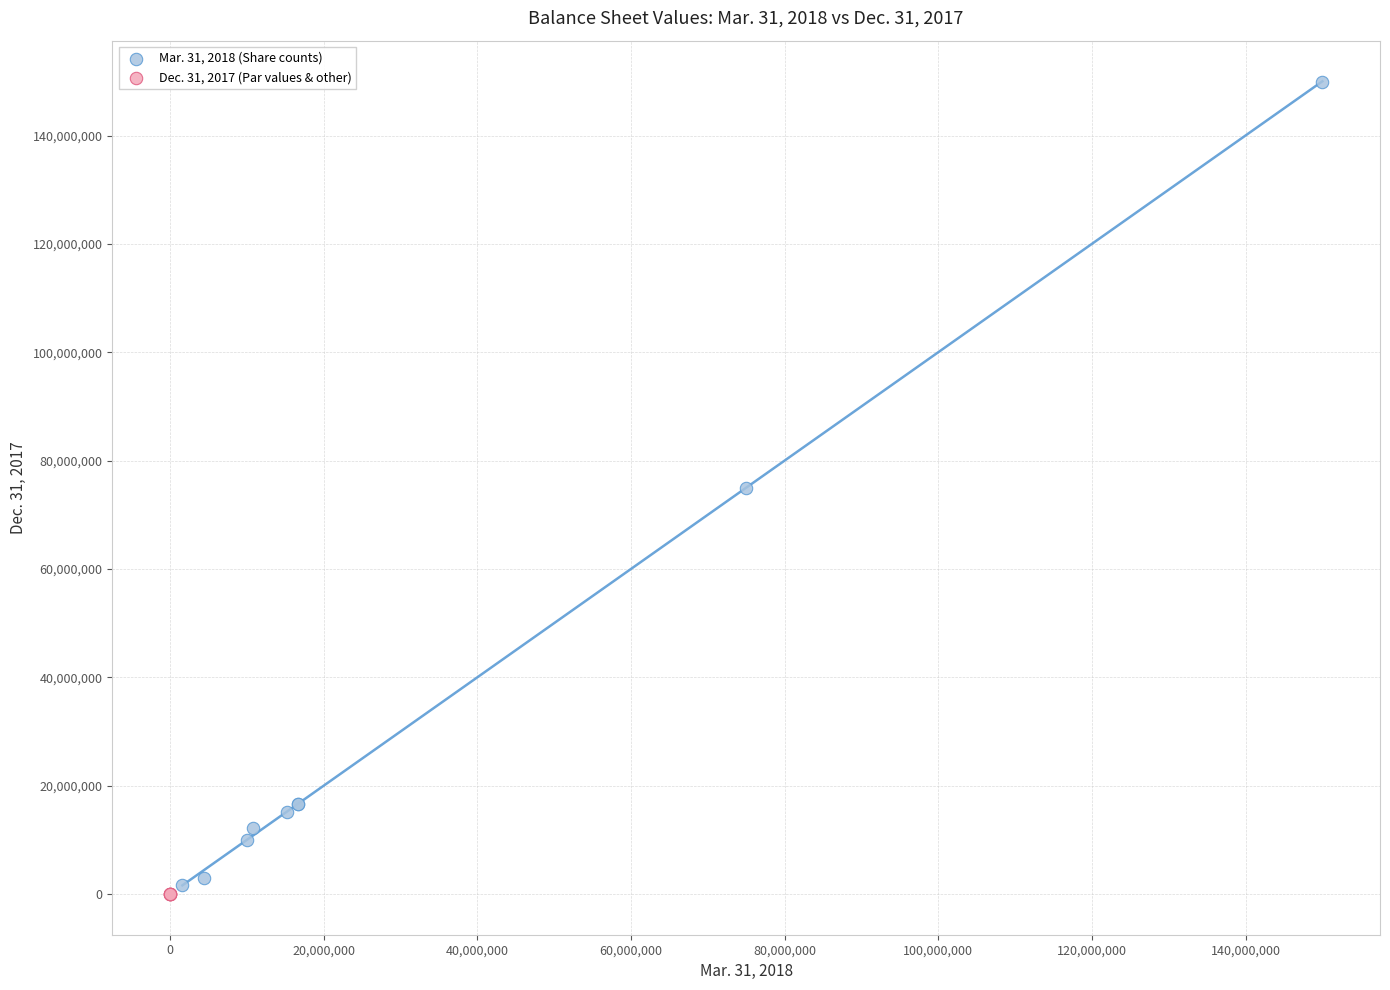

What are all the series names shown in the legend?

Mar. 31, 2018 (Share counts), Dec. 31, 2017 (Par values & other)